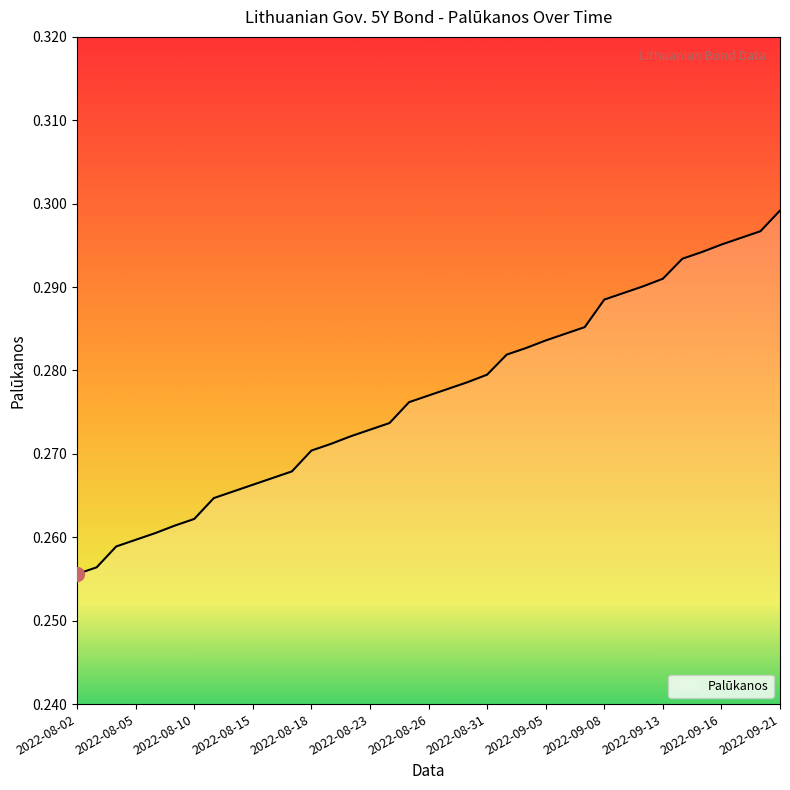

True or false: there are more than 0 points higher than both neighbors.

False